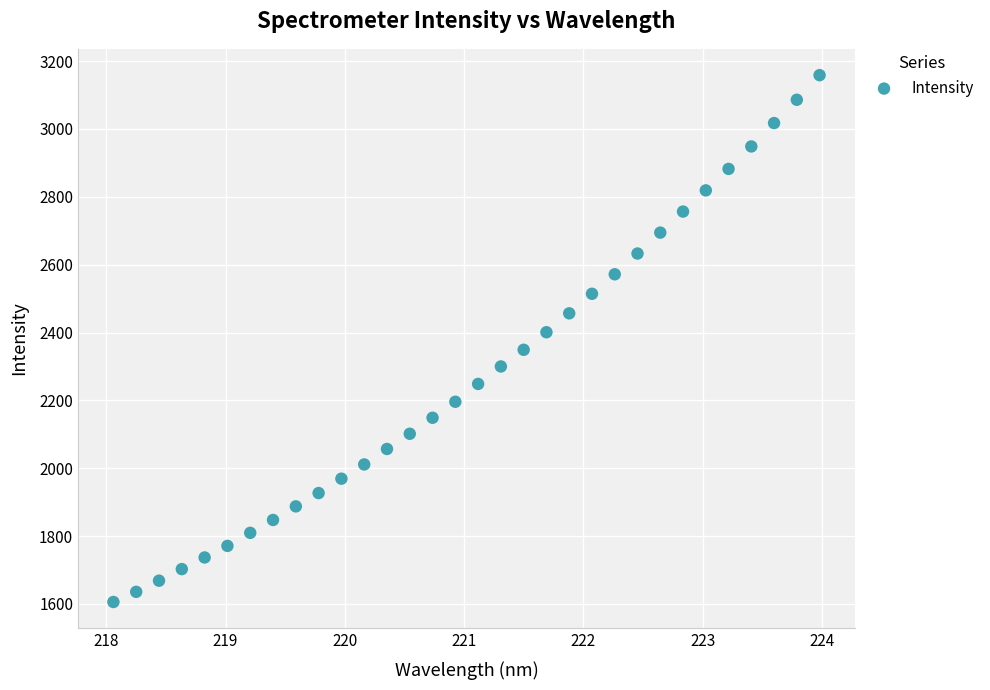

What is the range of Y values (max minus min)?

1553.0